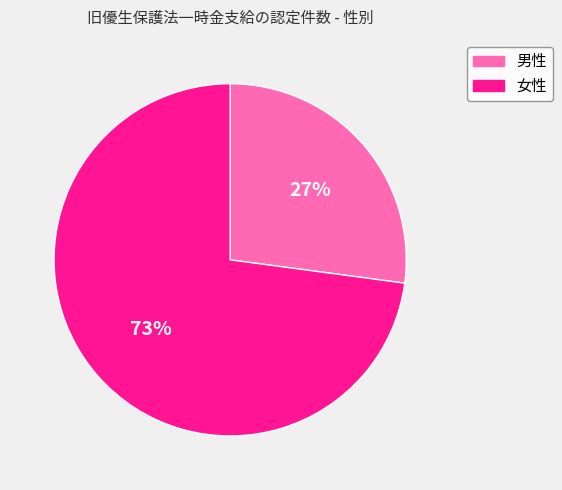

To the nearest percent, what is the difference between the 男性 and 女性 slice percentages?

46%